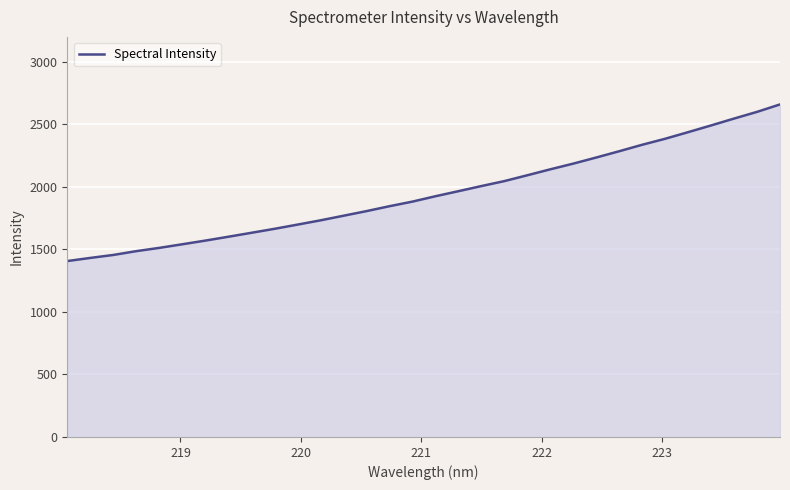

What is the smallest value displayed?

1407.0